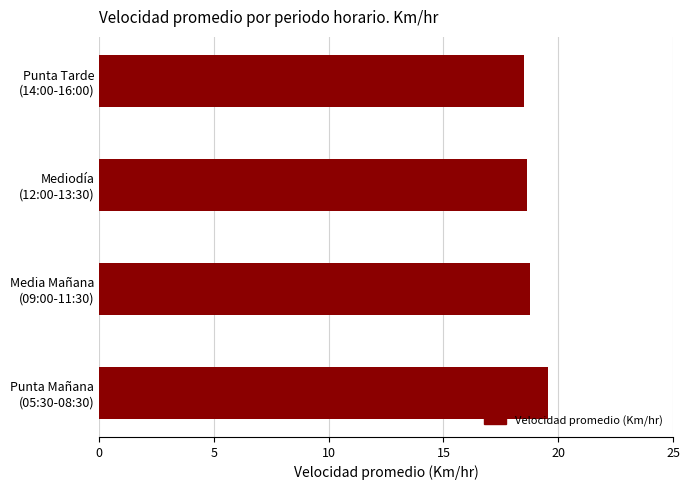

How many values are between 18 and 19?

3